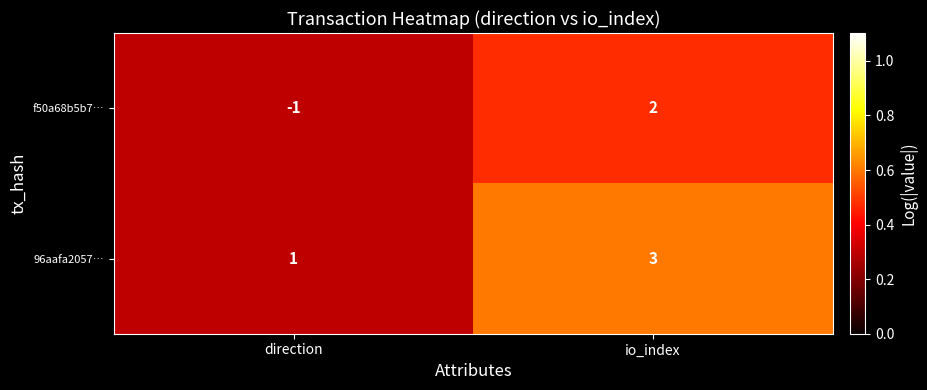

Reading right to left, transcribe all the data shown in this chart.

f50a68b5b7…: io_index=2	direction=-1
96aafa2057…: io_index=3	direction=1